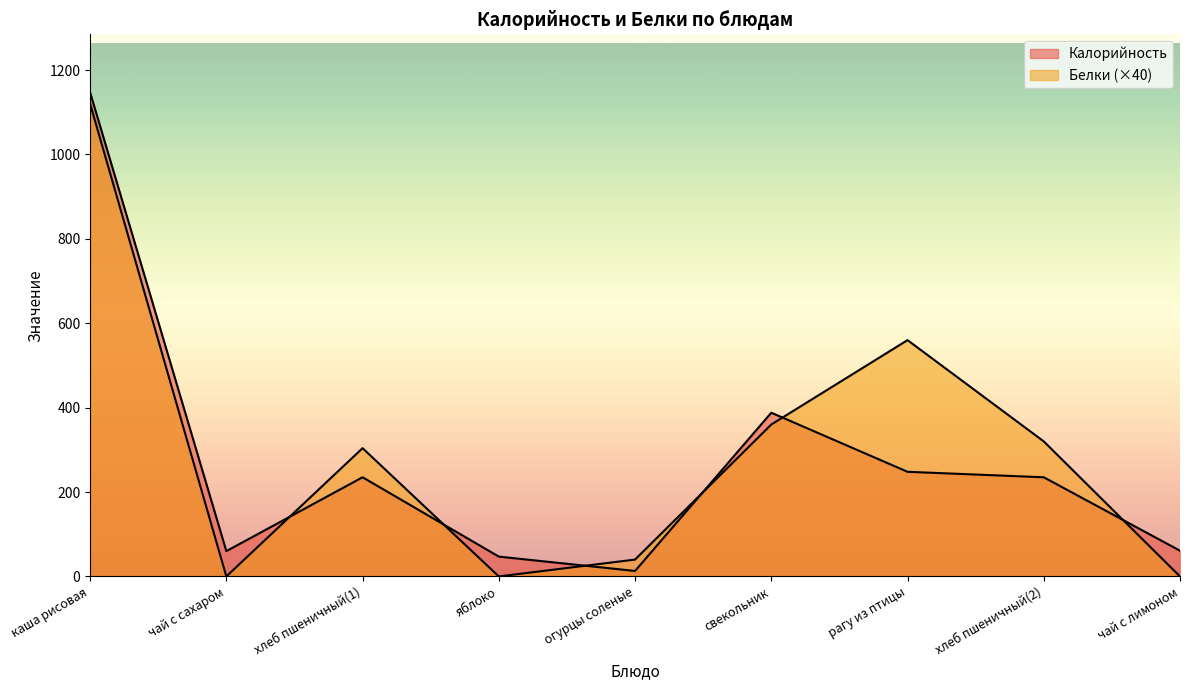

List the labels in order of Калорийность value, largest first.

каша рисовая, свекольник, рагу из птицы, хлеб пшеничный(1), хлеб пшеничный(2), чай с лимоном, чай с сахаром, яблоко, огурцы соленые